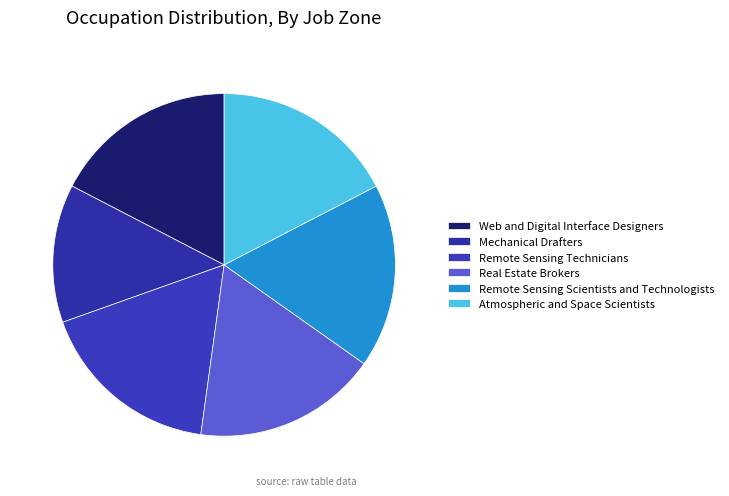

What is the smallest slice in the pie chart?

Mechanical Drafters